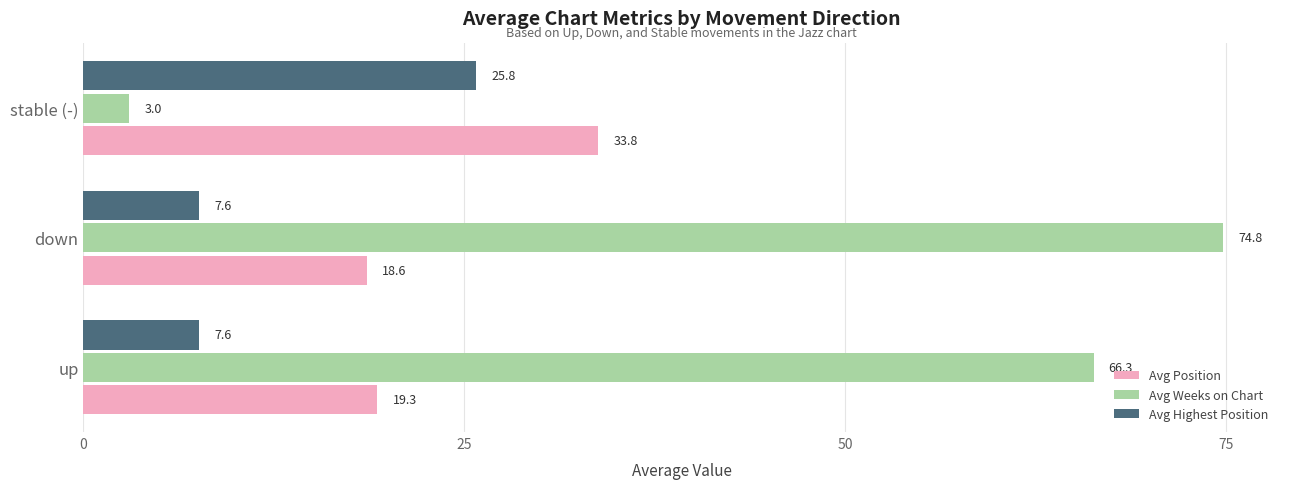

The Avg Position series shows 18.6 at down. True or false?

True